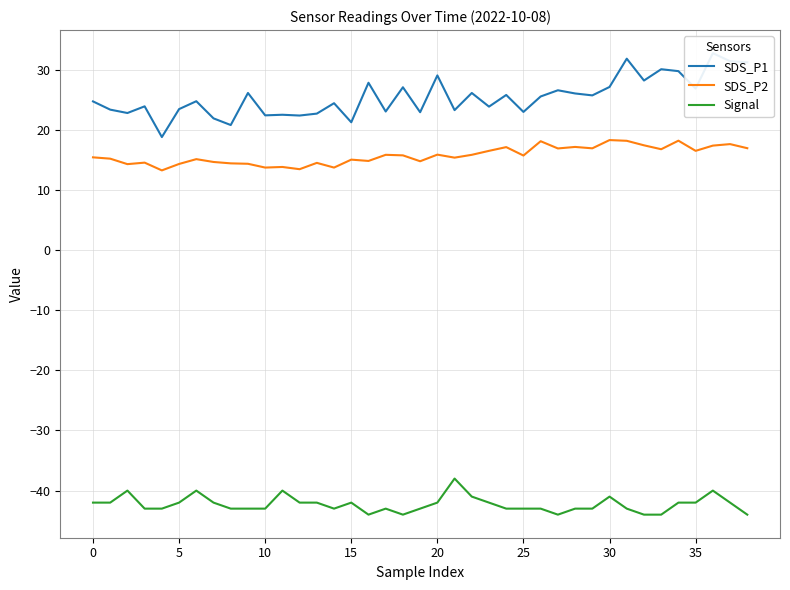

True or false: SDS_P1 has more than 2 points higher than both neighbors.

True